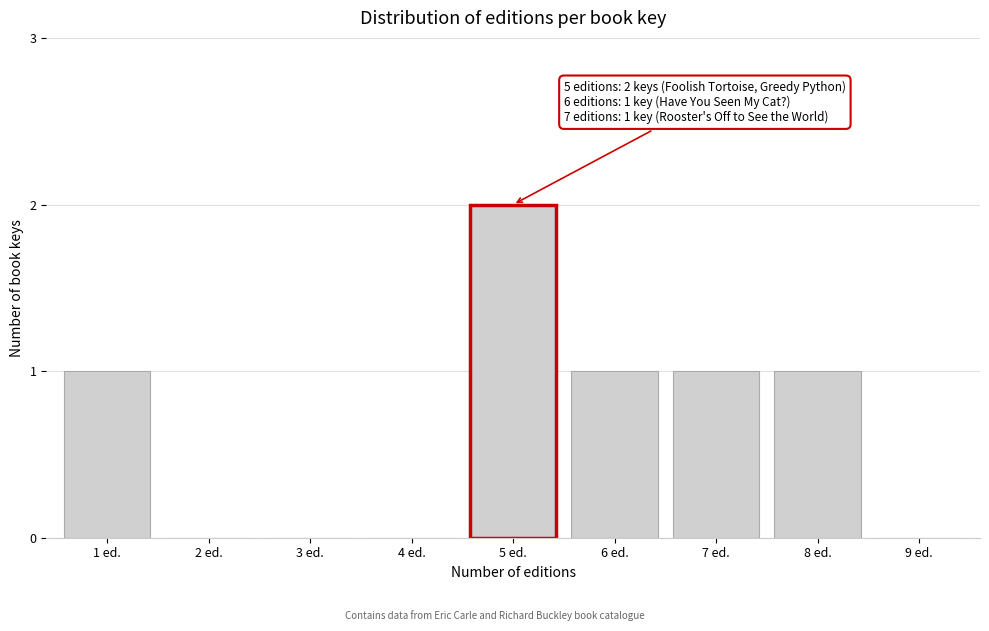

Reading right to left, transcribe all the data shown in this chart.

9 ed.=0	8 ed.=1	7 ed.=1	6 ed.=1	5 ed.=2	4 ed.=0	3 ed.=0	2 ed.=0	1 ed.=1